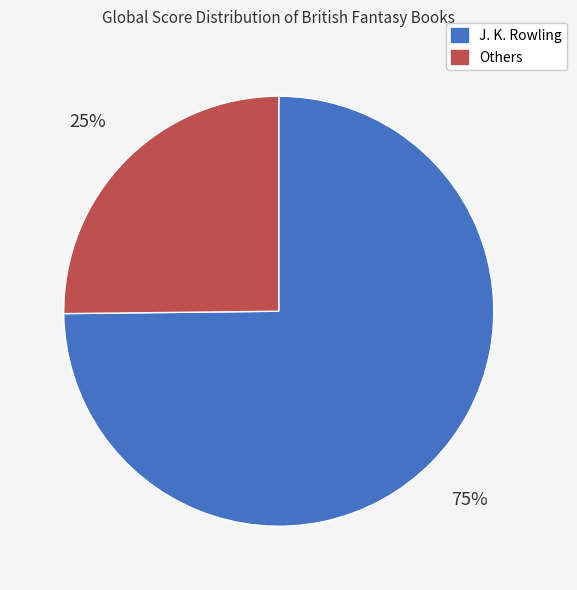

To the nearest percent, what is the average slice percentage?

50%